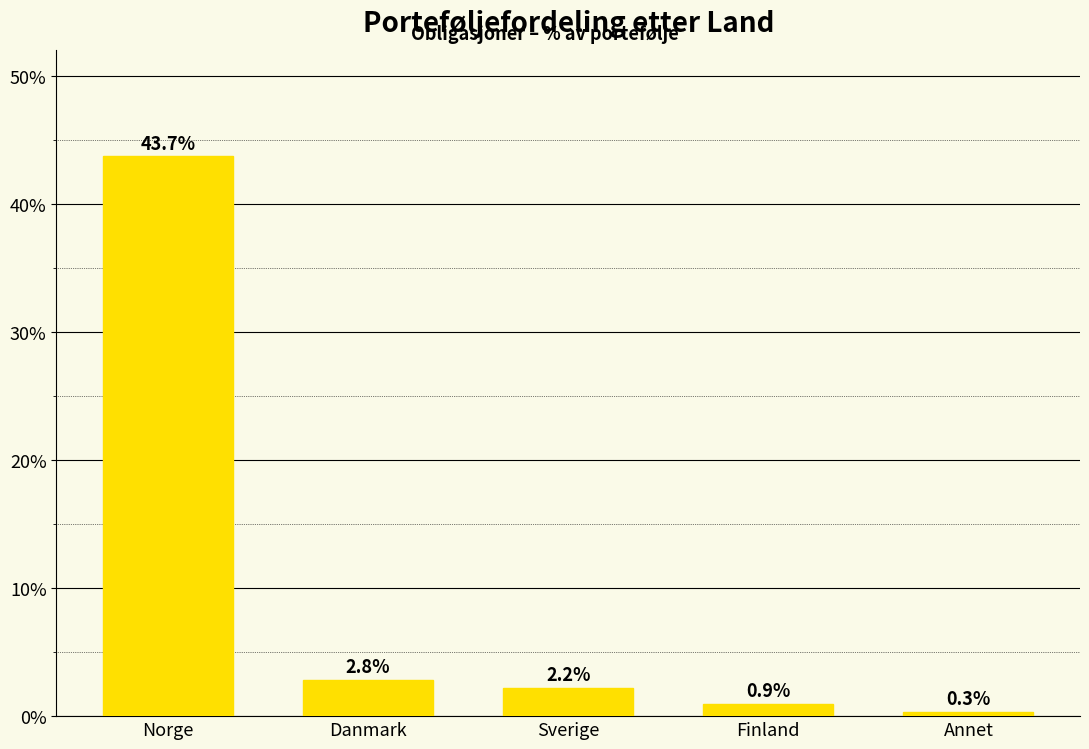

How many data points does each series have?

5